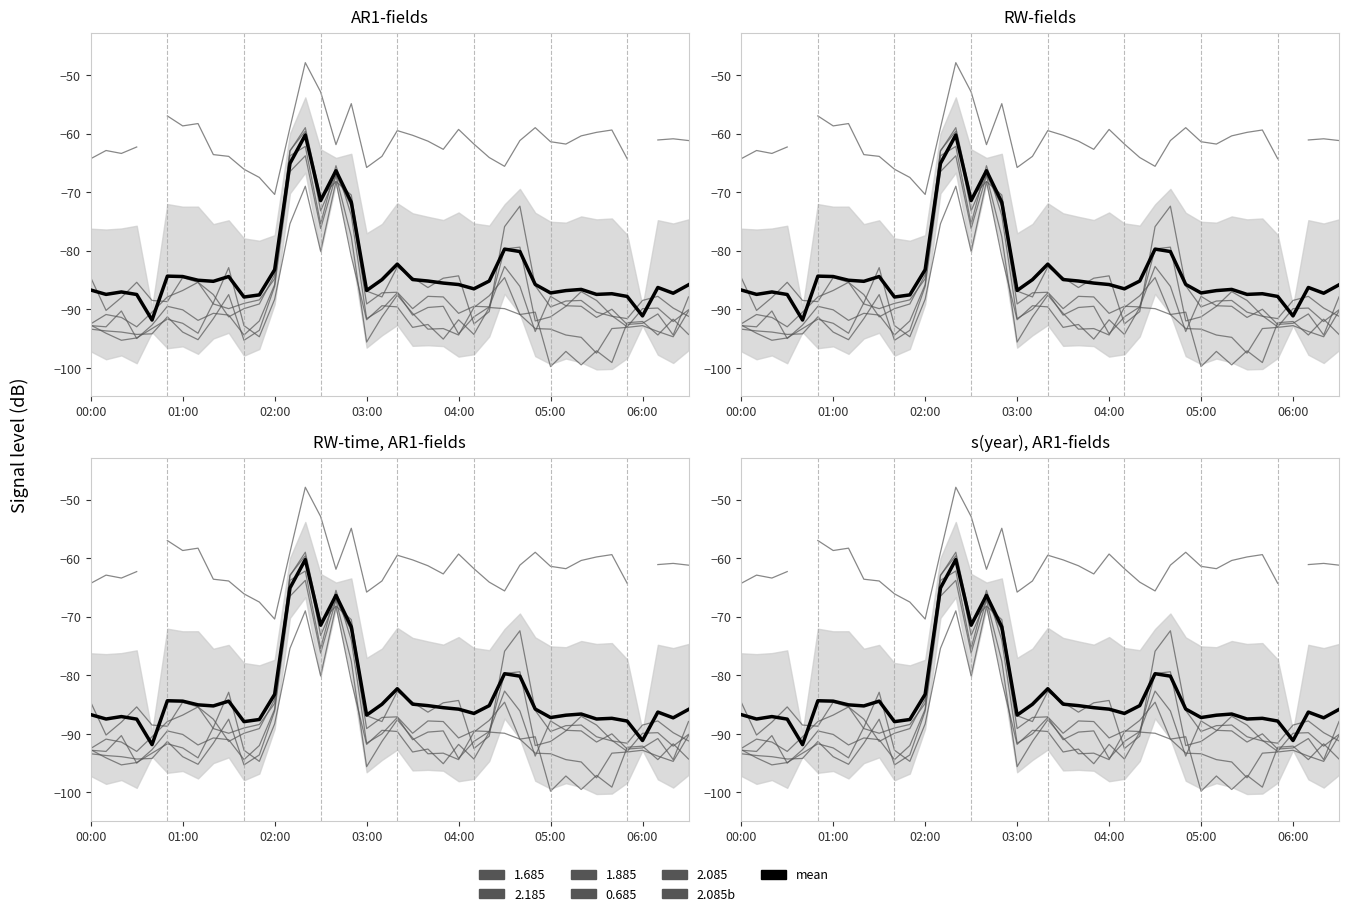

What is the difference between the second highest and minimum values in the mean series?

26.7